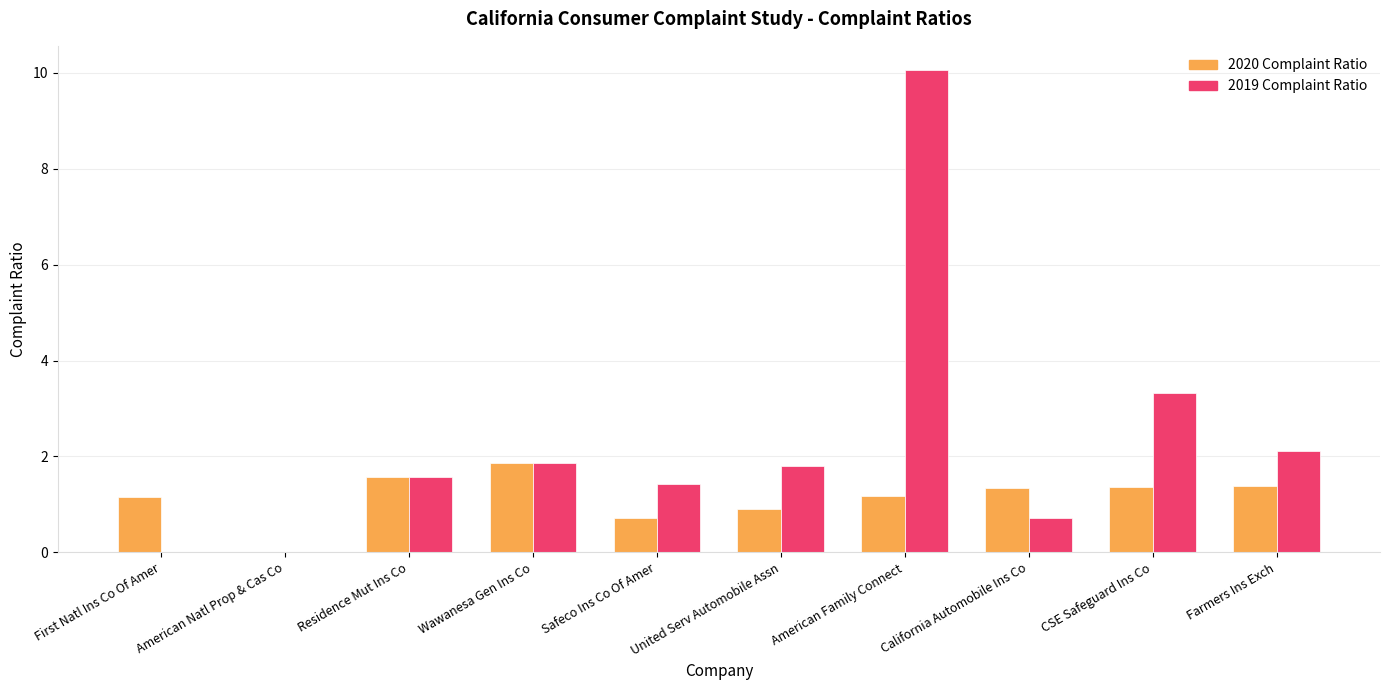

At which label does 2020 Complaint Ratio first exceed 1?

First Natl Ins Co Of Amer